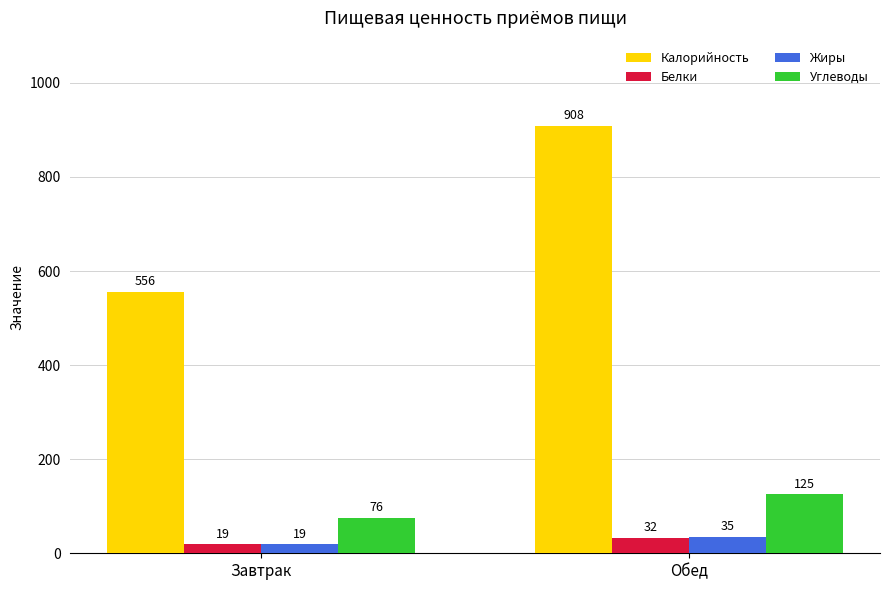

What is the difference between the maximum and minimum values in the Углеводы series?

49